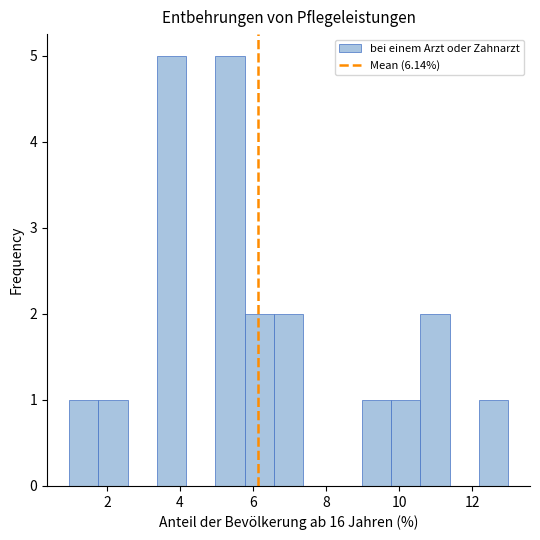

Reading left to right, transcribe this chart: for each bar, give the range it covers on the x-axis and its height. Neither the bar edges nor the heights are printed on the chart, so give them approximately, as read against the axes.

1.0 to 1.8: 1
1.8 to 2.6: 1
2.6 to 3.4: 0
3.4 to 4.2: 5
4.2 to 5.0: 0
5.0 to 5.8: 5
5.8 to 6.6: 2
6.6 to 7.4: 2
7.4 to 8.2: 0
8.2 to 9.0: 0
9.0 to 9.8: 1
9.8 to 10.6: 1
10.6 to 11.4: 2
11.4 to 12.2: 0
12.2 to 13.0: 1